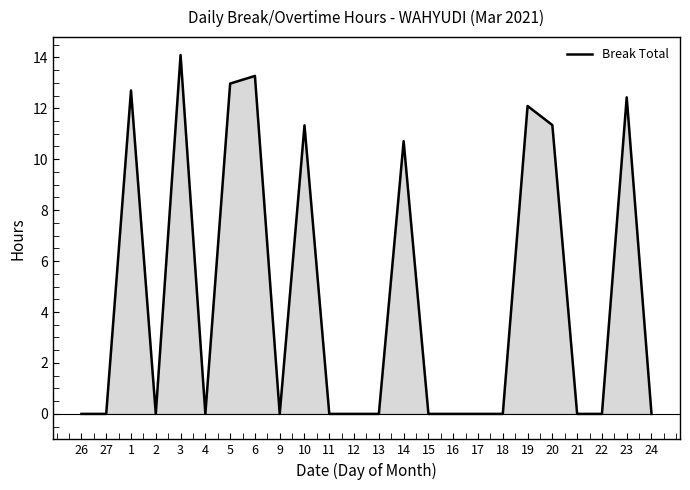

Which category has the highest value across all series?

3